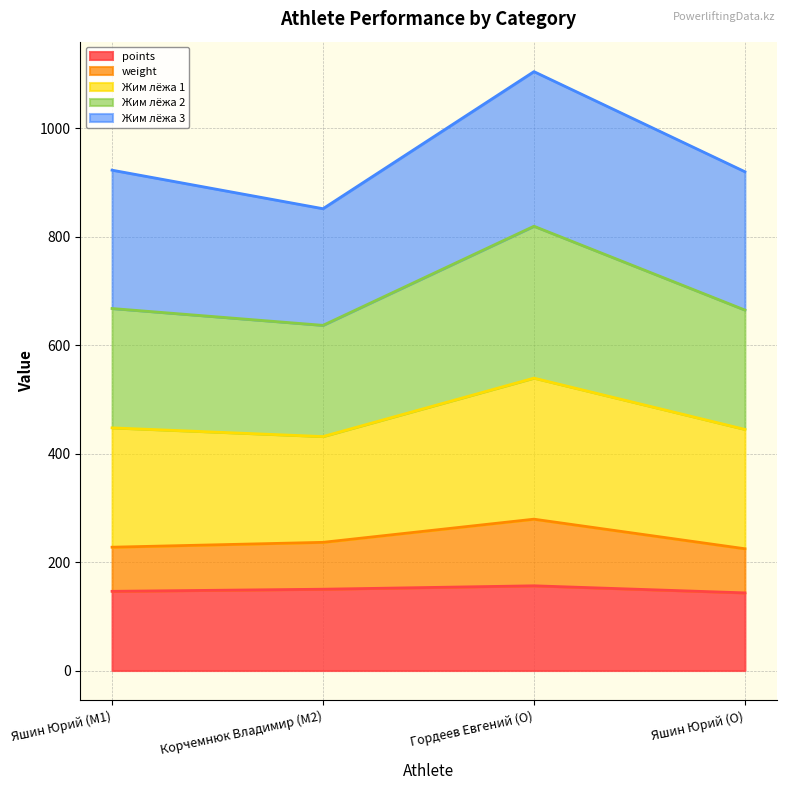

How many lines are shown in the chart?

5